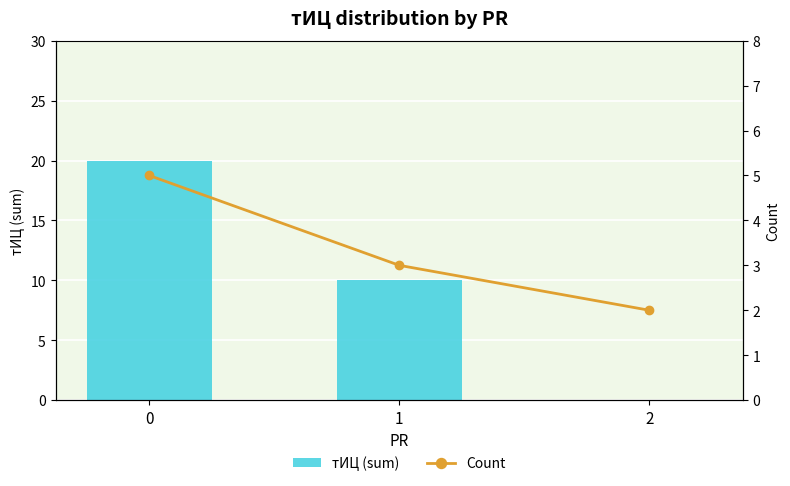

Is the value of Count at 1 greater than the value of тИЦ (sum) at 2?

Yes